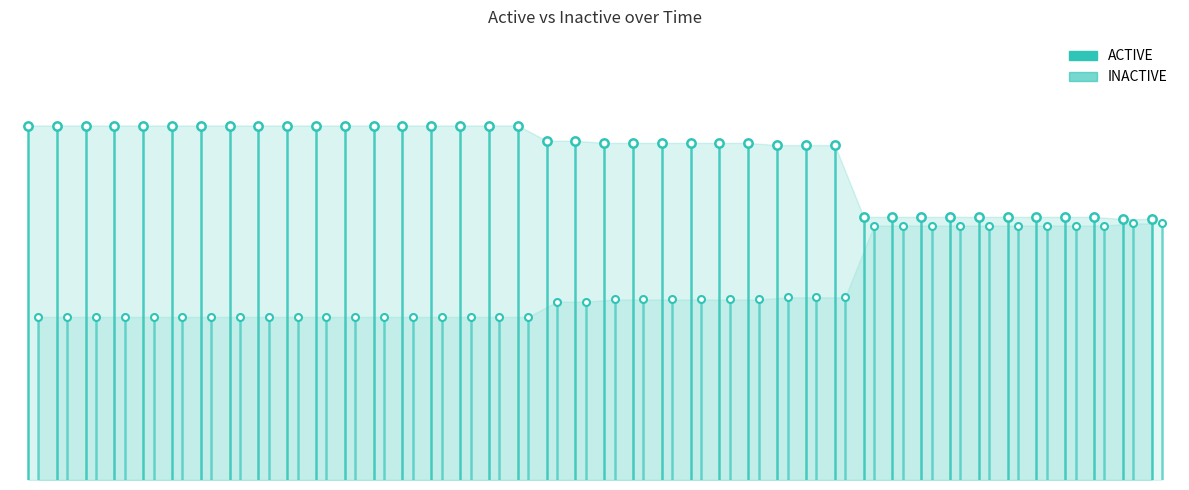

Is the value of INACTIVE at 2014-10-13 greater than the value of ACTIVE at 2015-06-01?

No